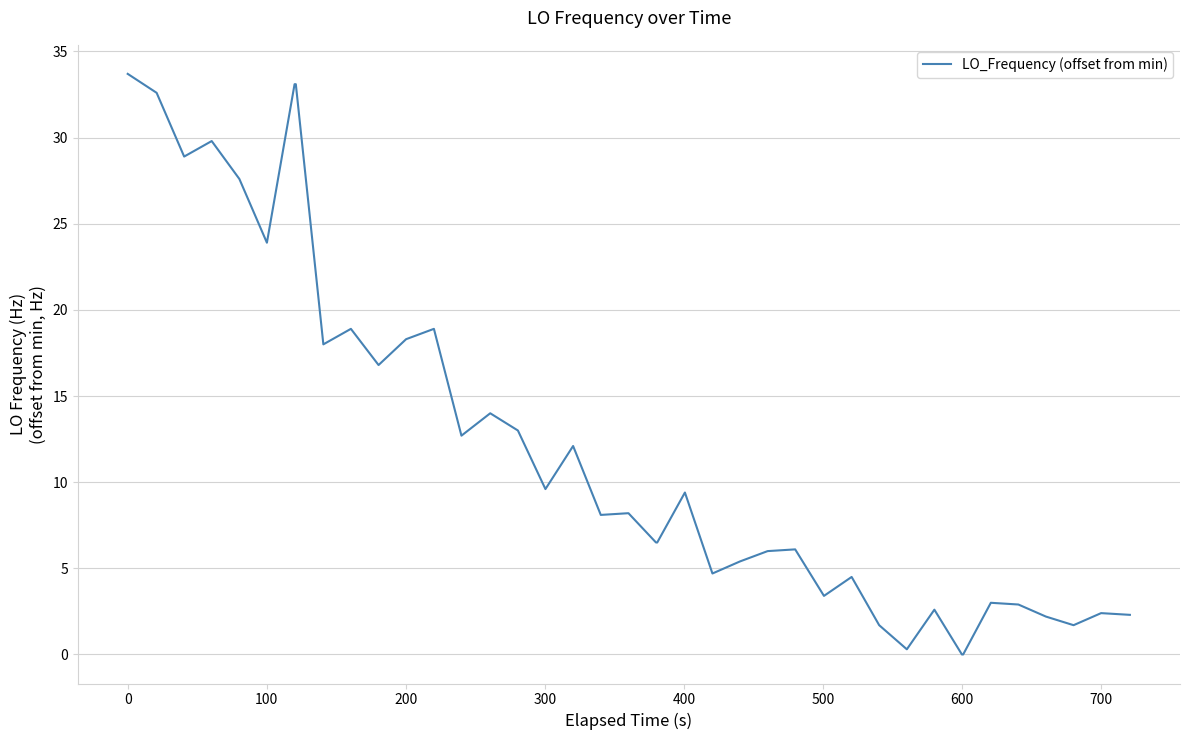

What is the greatest value displayed?

33.7